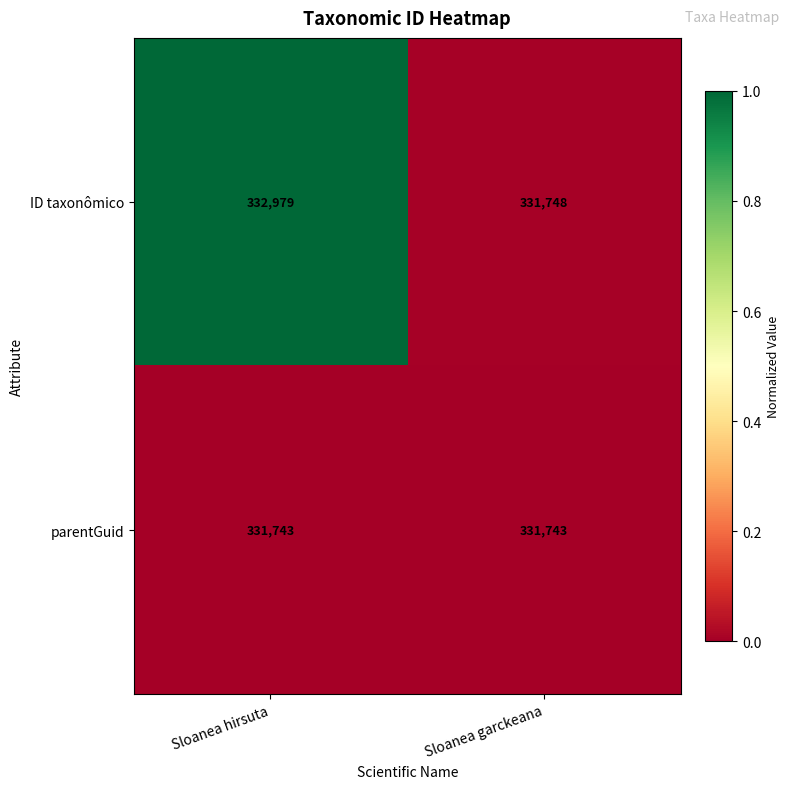

Which series has the widest spread of values?

ID taxonômico